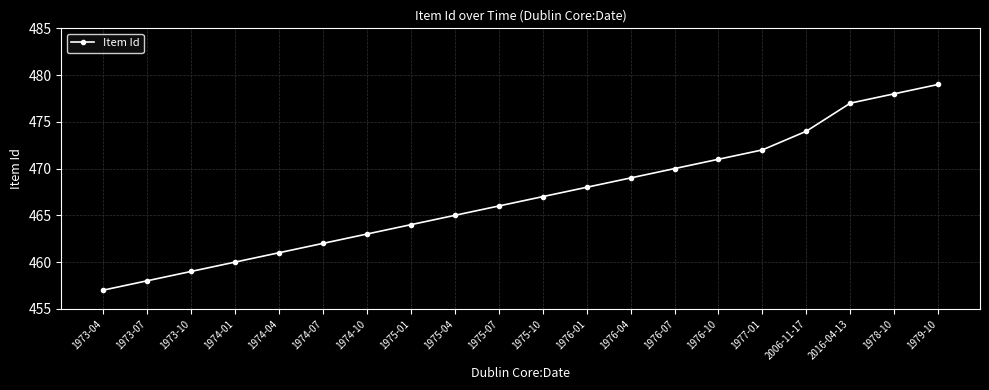

Reading left to right, what are all the values shown in this chart?

457	458	459	460	461	462	463	464	465	466	467	468	469	470	471	472	474	477	478	479